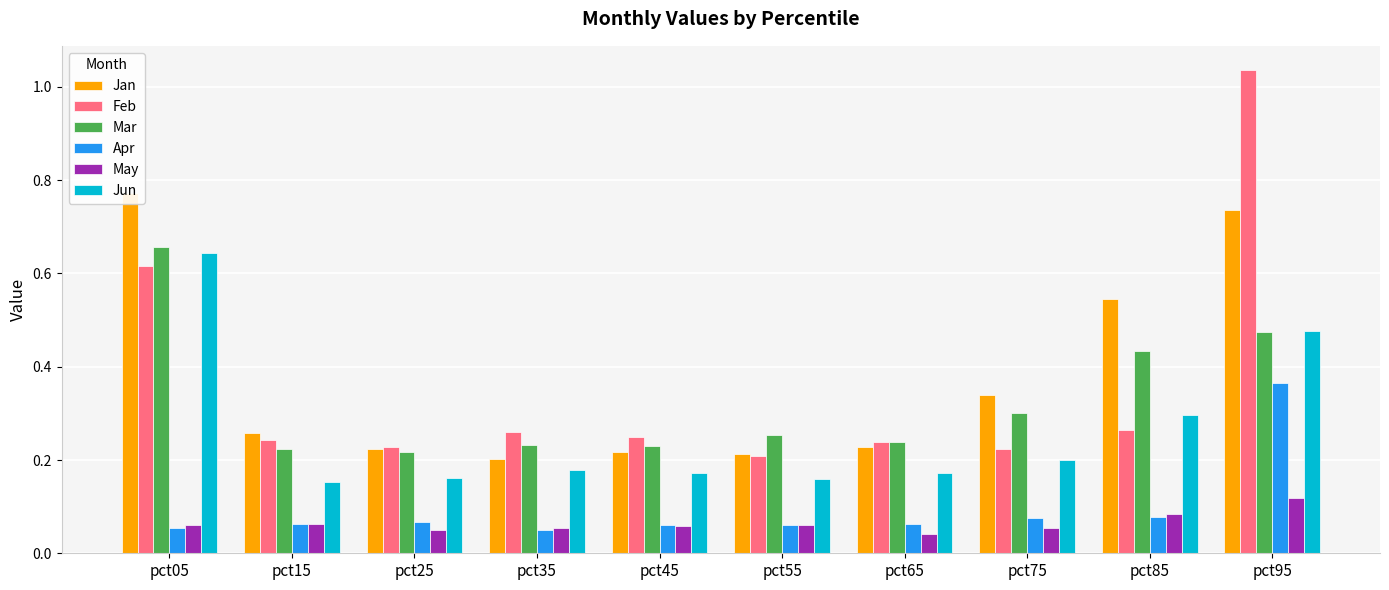

At pct25, list the series in order from smallest to largest.

May, Apr, Jun, Mar, Jan, Feb